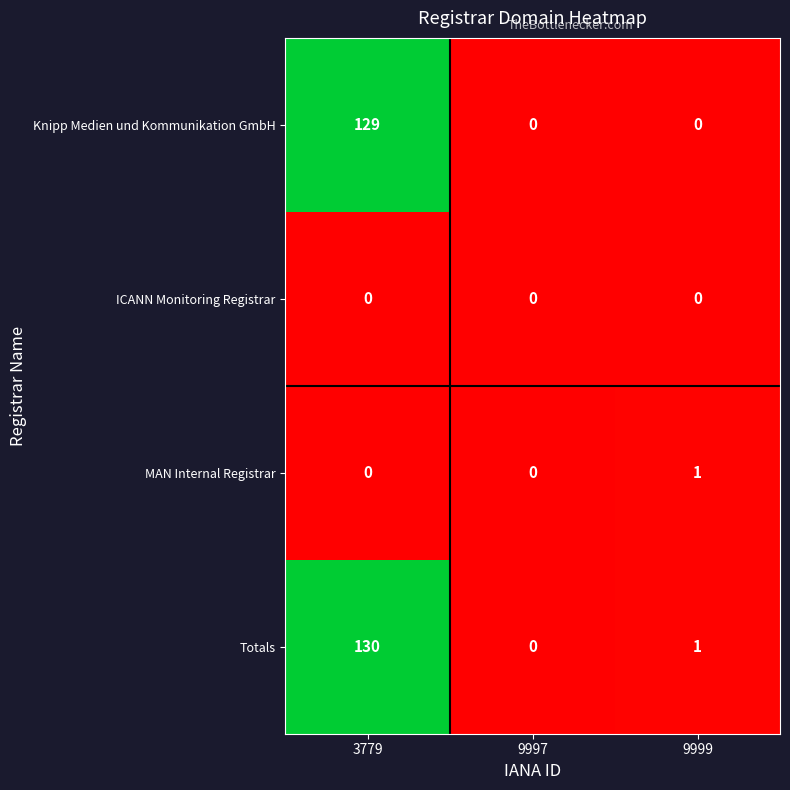

Where does the Totals series first go above 1?

3779